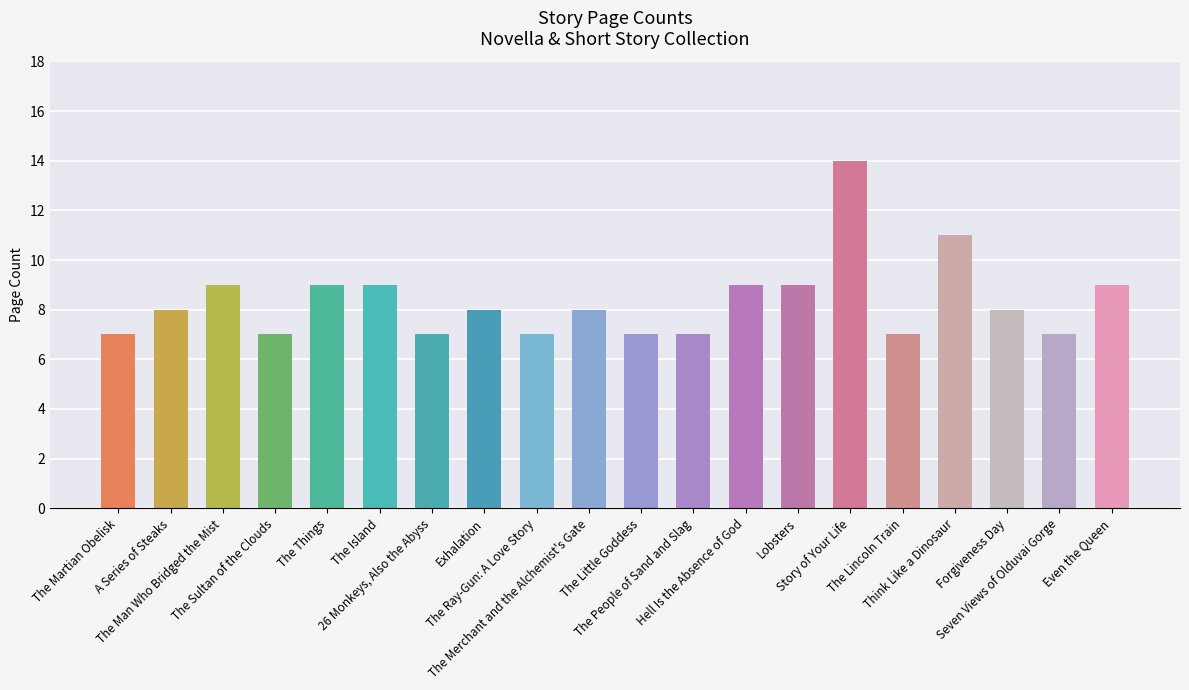

What is the minimum value shown in the chart?

7